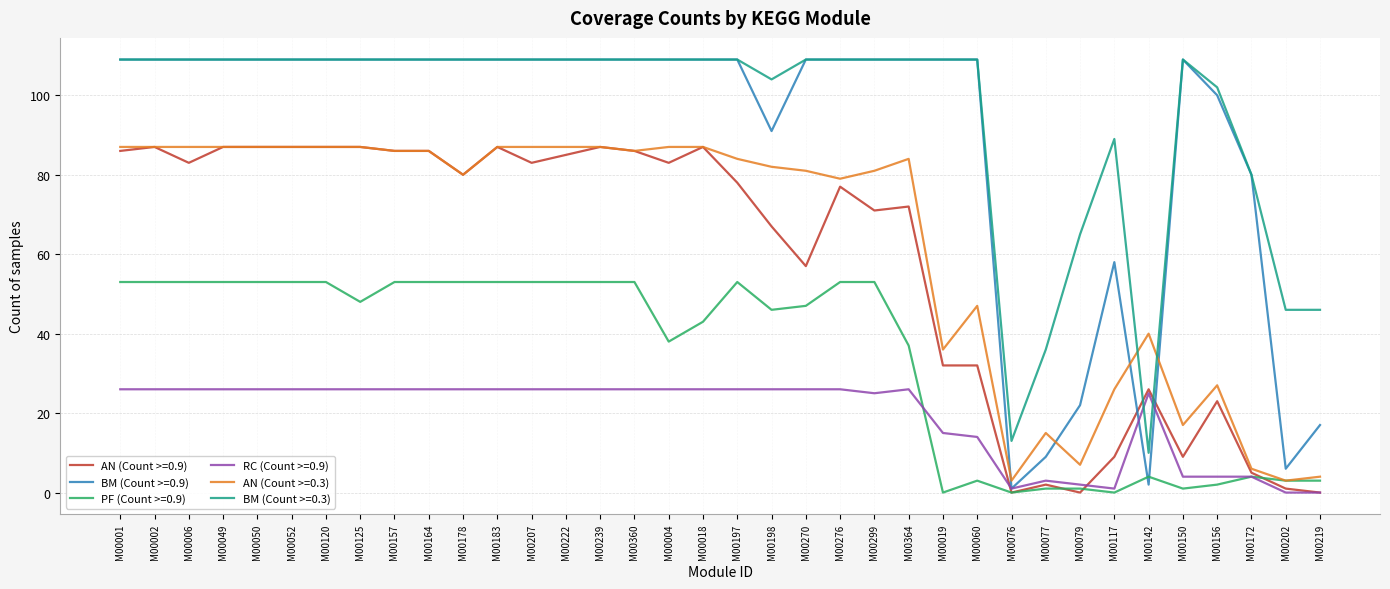

The PF (Count >=0.9) series shows 47 at M00270. True or false?

True